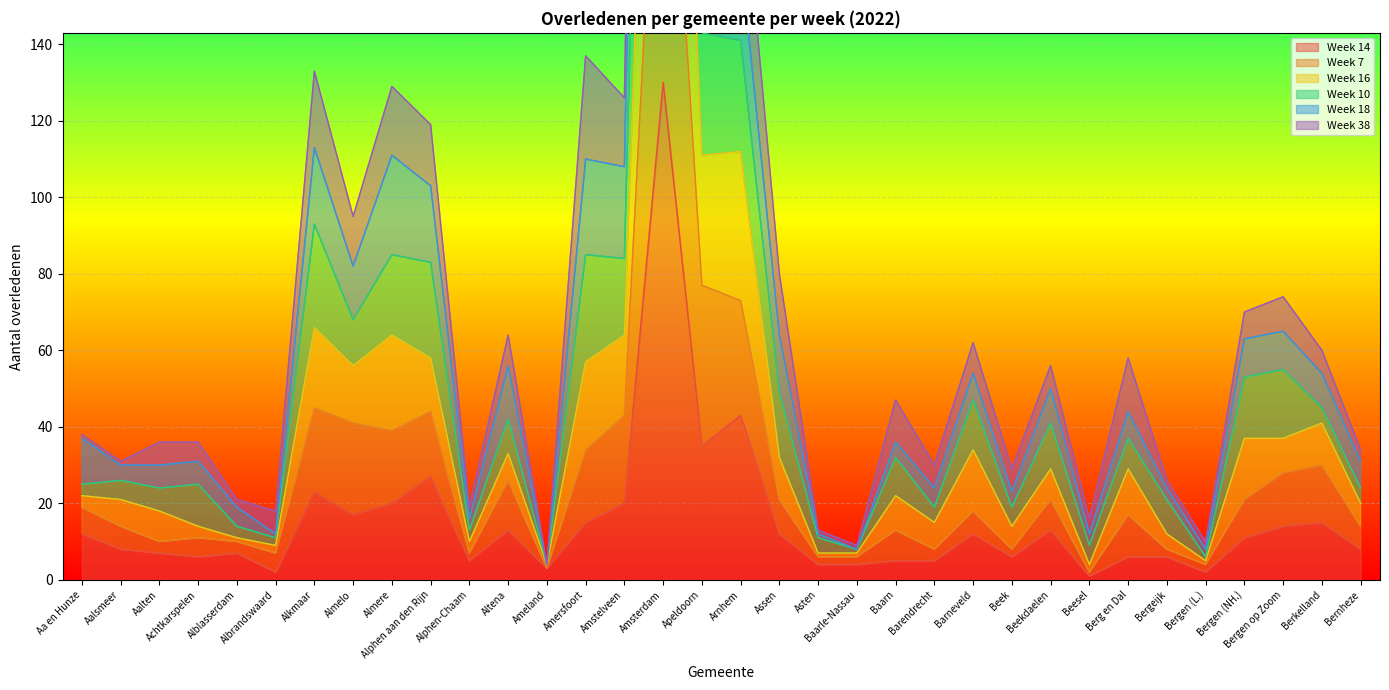

Where does the Week 7 series first go above 18?

Aa en Hunze